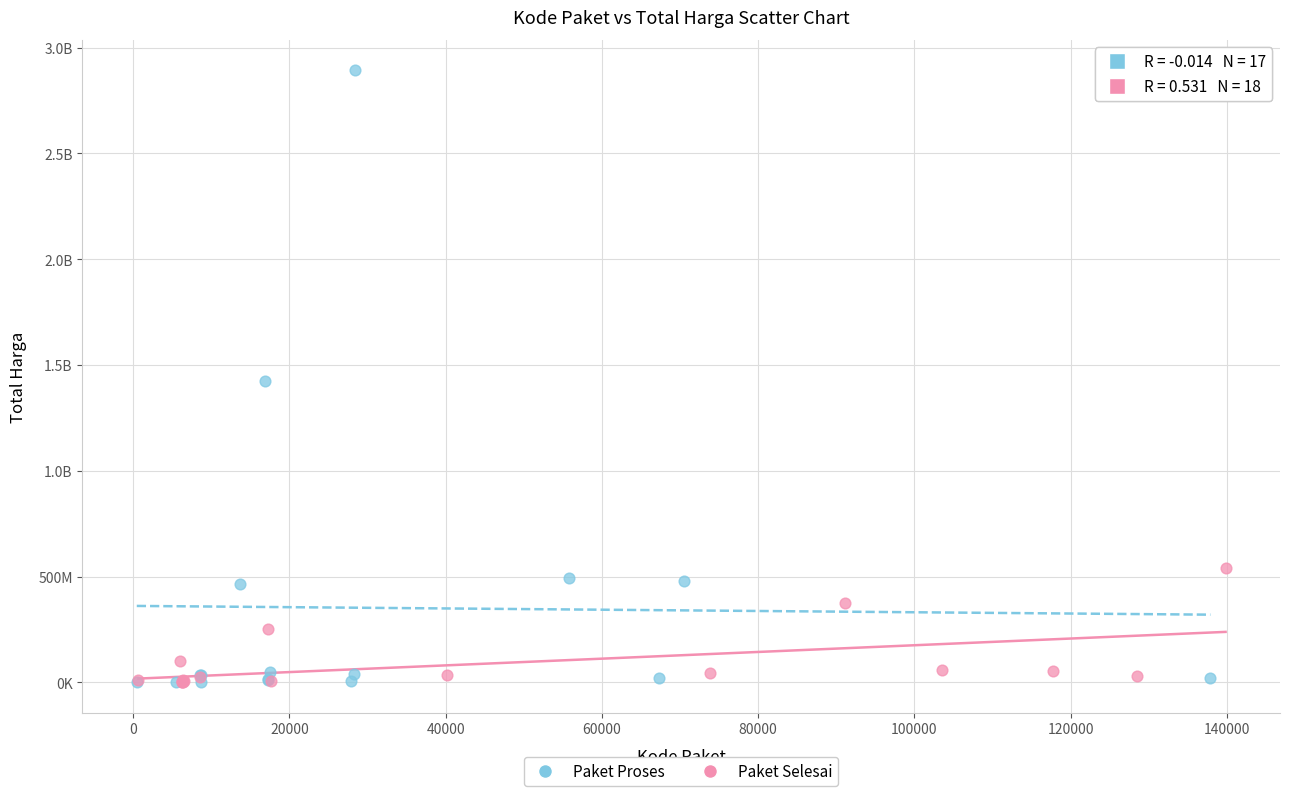

What are all the series names shown in the legend?

Paket Proses, Paket Selesai